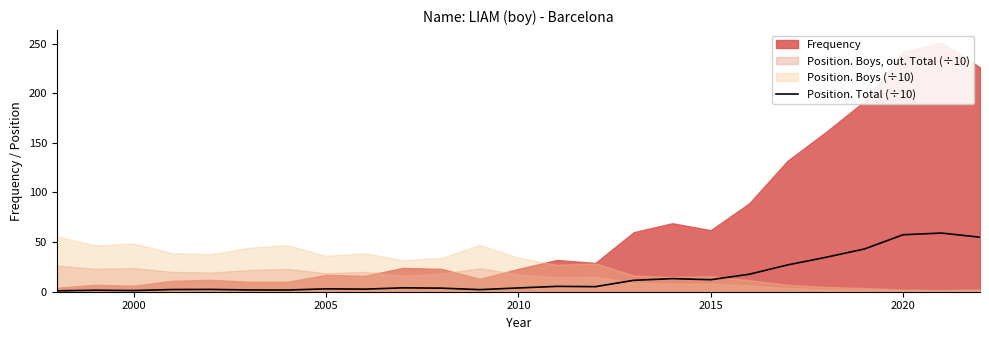

The Position. Total (÷10) series shows 3.8 at 2010. True or false?

True